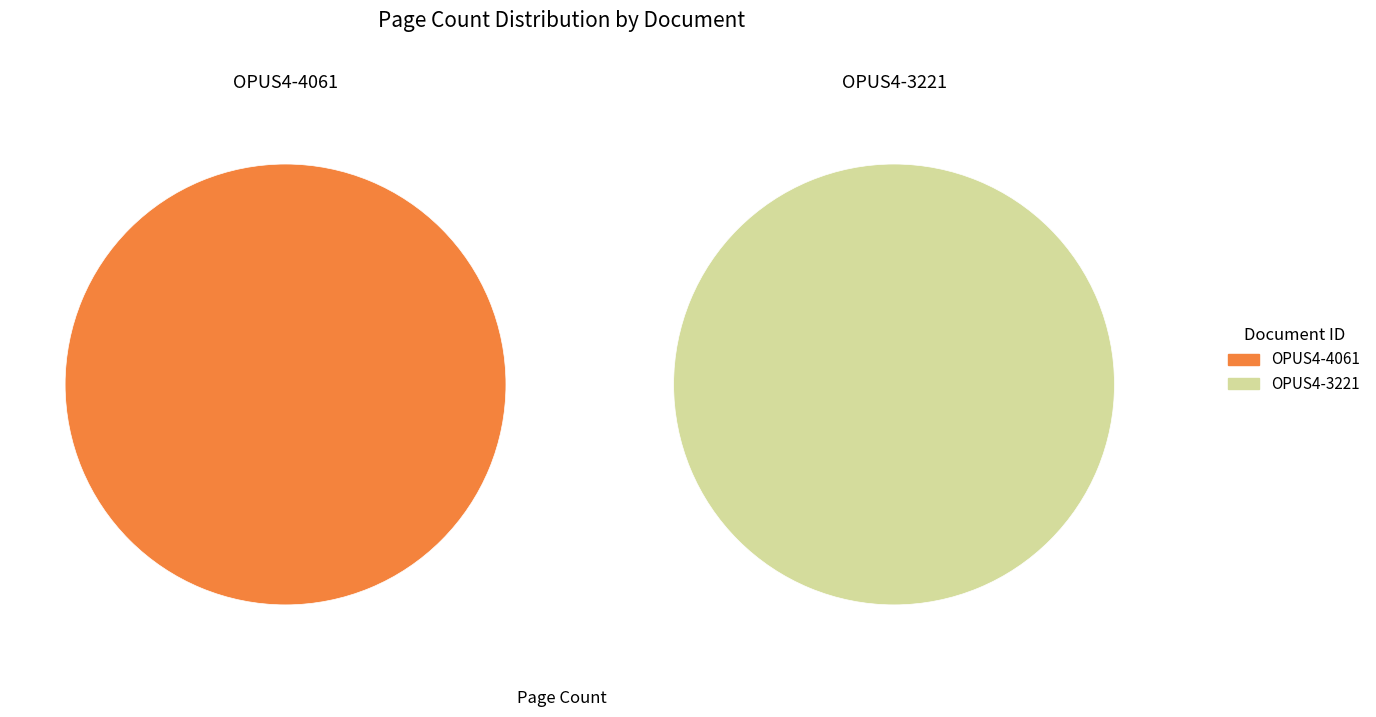

Is there a majority slice in this chart?

Yes